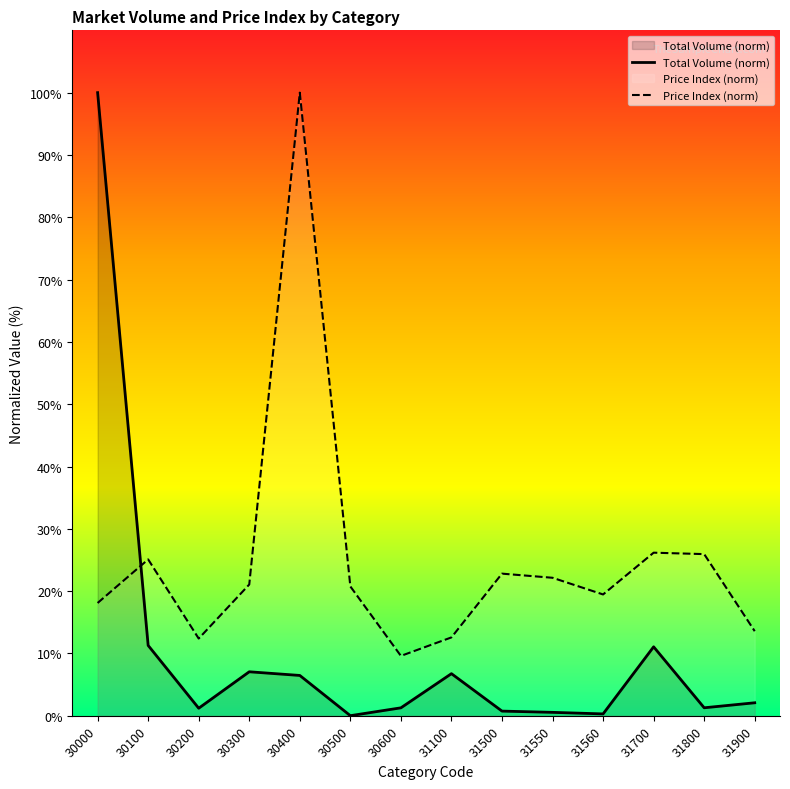

What is the spread (max minus min) of values at 31900?

11.5